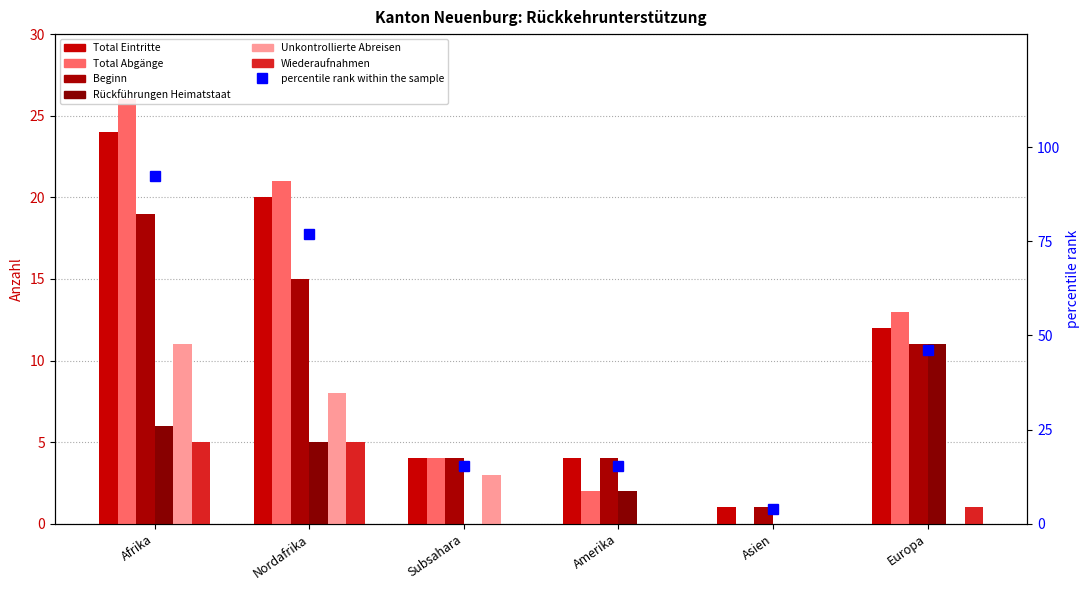

Rank the categories by Total Abgänge value from highest to lowest.

Afrika, Nordafrika, Europa, Subsahara, Amerika, Asien